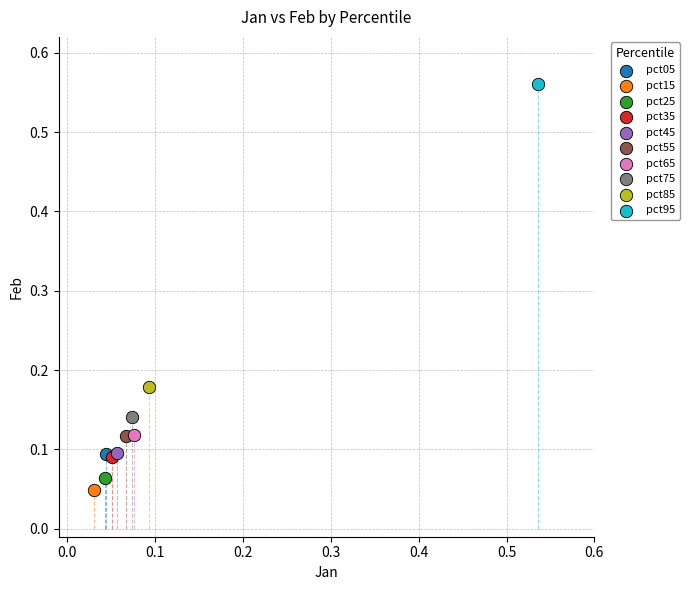

Which series reaches the minimum Y coordinate?

pct15